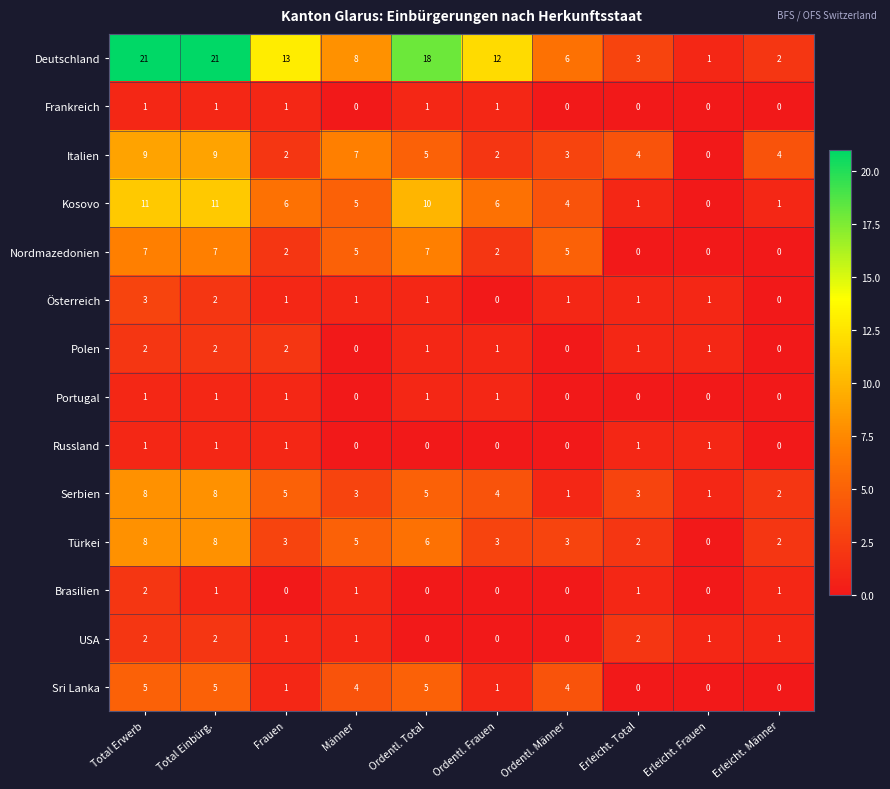

Which series changed the most between Total Einbürg. and Erleicht. Männer?

Deutschland